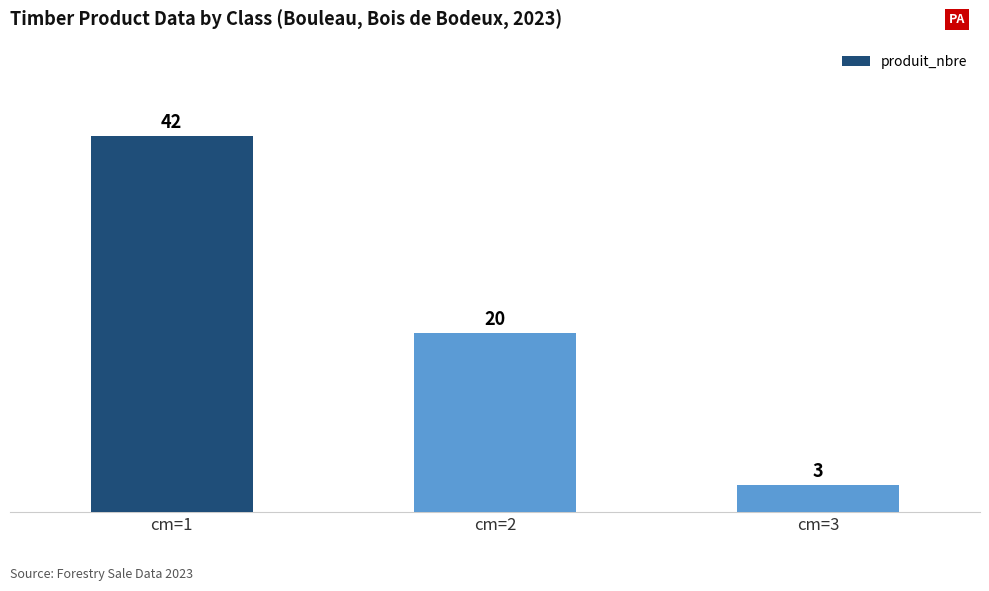

Reading left to right, what are all the values shown in this chart?

42	20	3